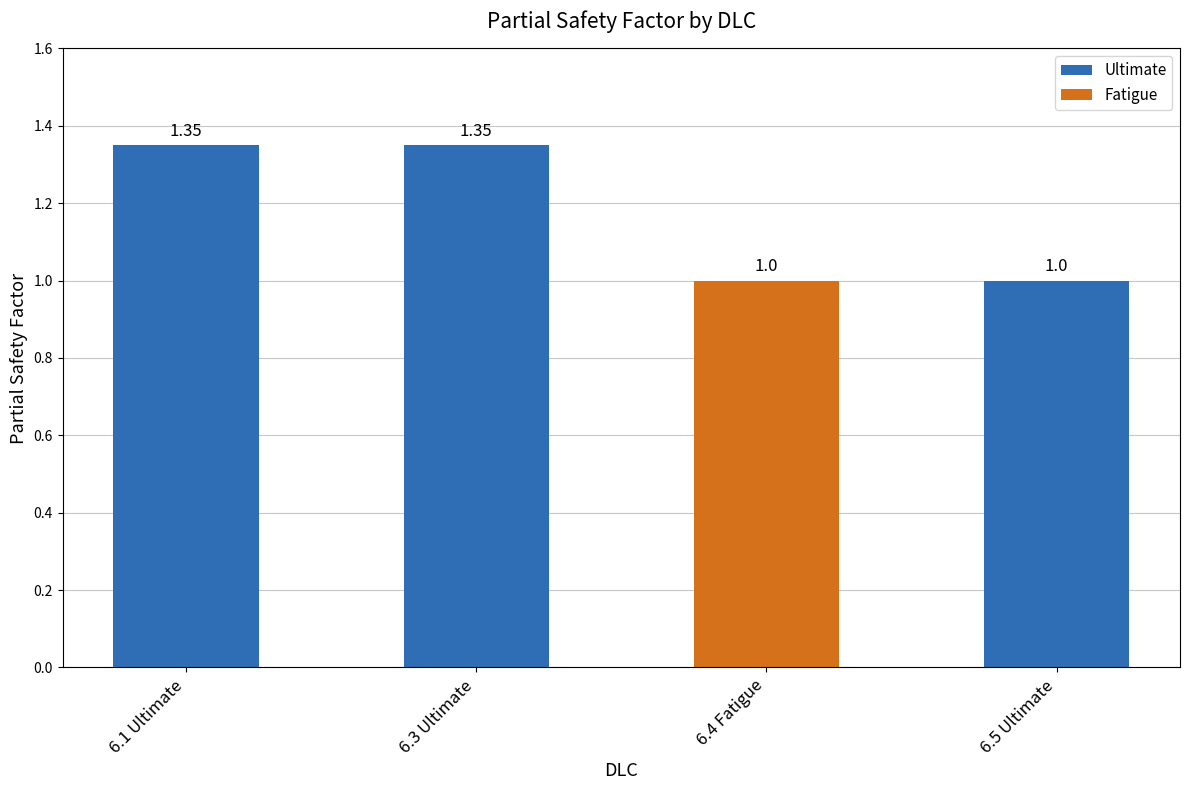

How many values exceed 1?

2